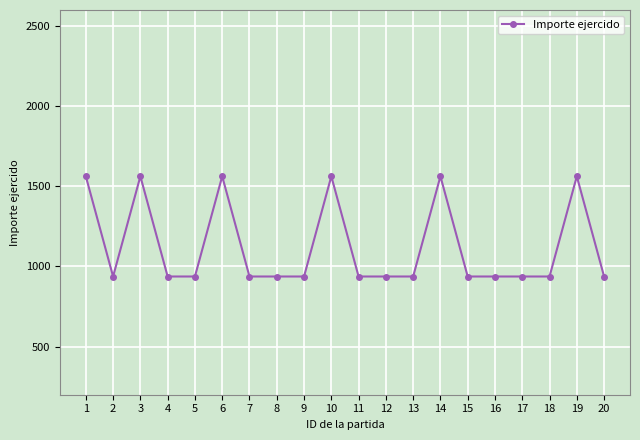

What is the maximum value shown in the chart?

1562.5